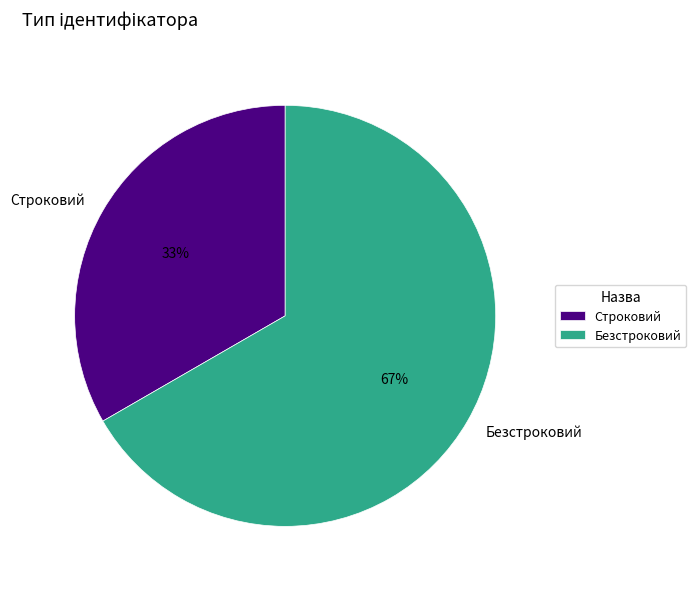

The Строковий slice represents 40% of the pie. True or false?

False